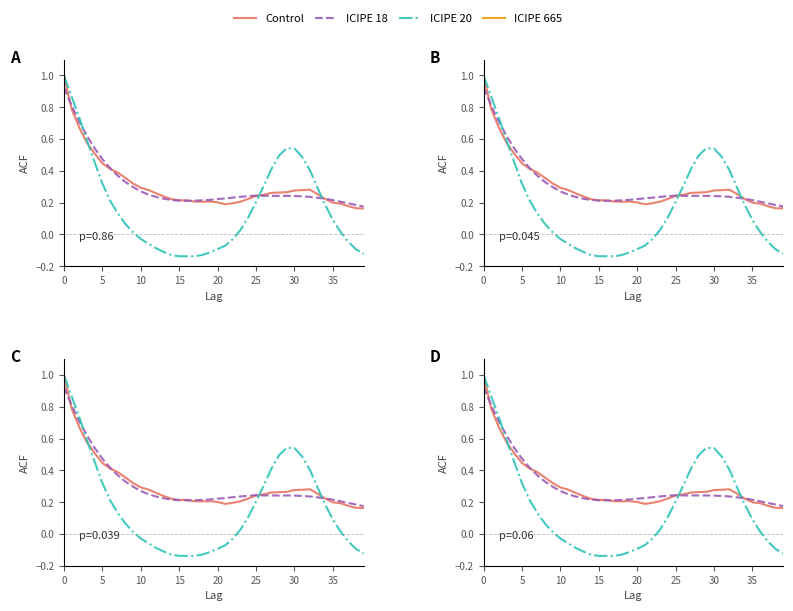

Reading left to right, transcribe all the data shown in this chart.

Control: 1.0	0.8	0.7	0.6	0.5	0.4	0.4	0.4	0.4	0.3	0.3	0.3	0.3	0.2	0.2	0.2	0.2	0.2	0.2	0.2	0.2	0.2	0.2	0.2	0.2	0.2	0.2	0.3	0.3	0.3	0.3	0.3	0.3	0.3	0.2	0.2	0.2	0.2	0.2	0.2
ICIPE 18: 0.9	0.8	0.7	0.6	0.5	0.5	0.4	0.4	0.3	0.3	0.3	0.2	0.2	0.2	0.2	0.2	0.2	0.2	0.2	0.2	0.2	0.2	0.2	0.2	0.2	0.2	0.2	0.2	0.2	0.2	0.2	0.2	0.2	0.2	0.2	0.2	0.2	0.2	0.2	0.2
ICIPE 20: 1.0	0.9	0.7	0.6	0.5	0.3	0.2	0.1	0.1	0.0	-0.0	-0.1	-0.1	-0.1	-0.1	-0.1	-0.1	-0.1	-0.1	-0.1	-0.1	-0.1	-0.0	0.0	0.1	0.2	0.3	0.4	0.5	0.5	0.5	0.5	0.4	0.3	0.2	0.1	0.0	-0.0	-0.1	-0.1